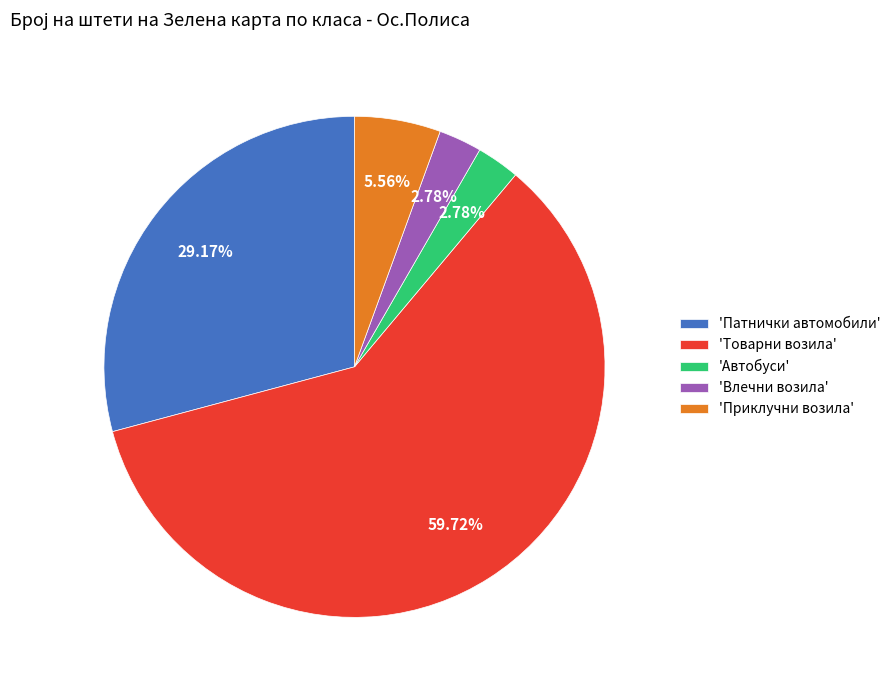

Which category accounts for the majority?

'Товарни возила'